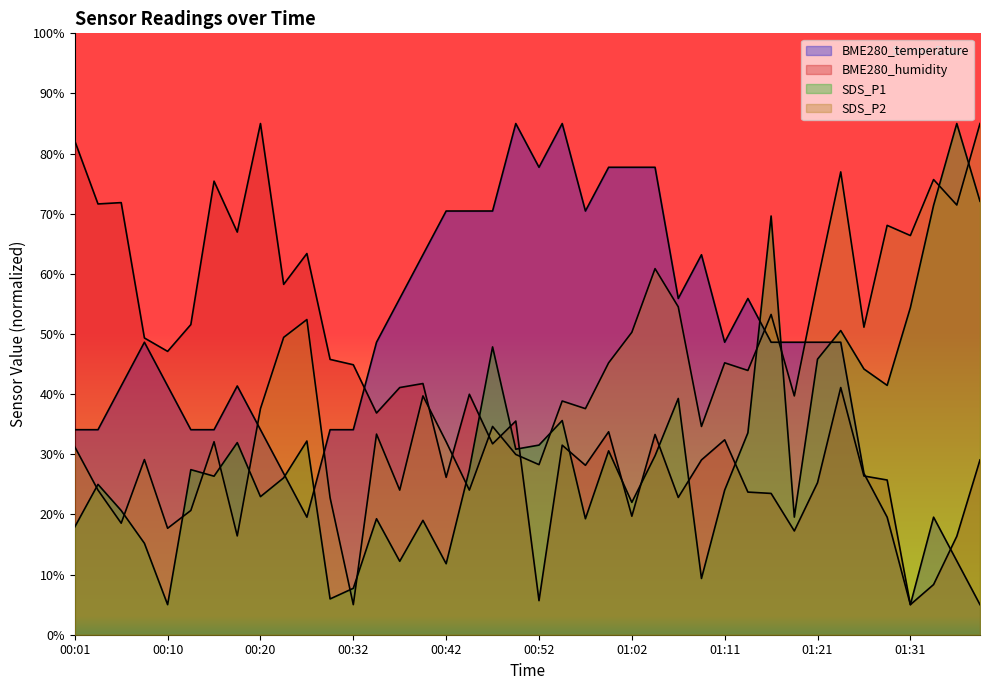

How many lines are shown in the chart?

4